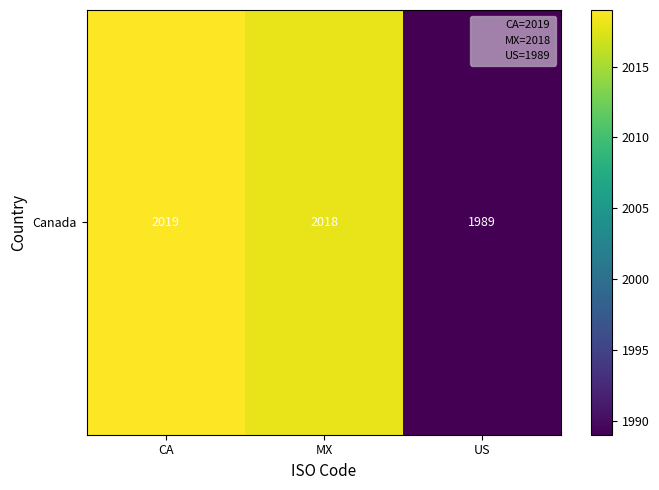

Rank the categories by value from highest to lowest.

CA, MX, US